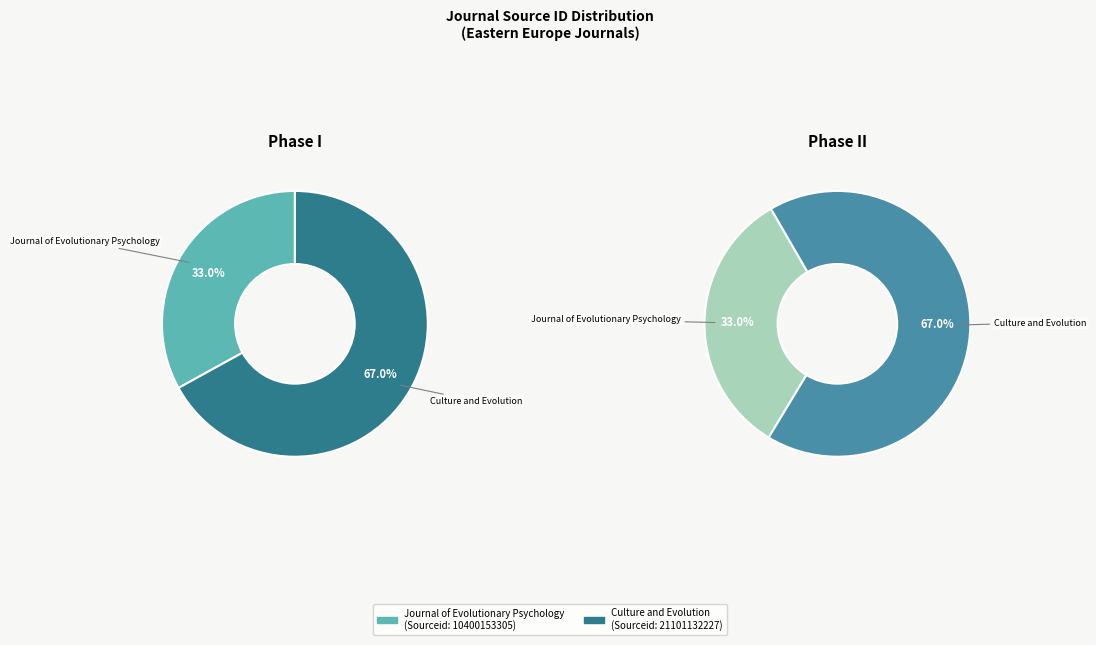

How many segments does this pie chart have?

2